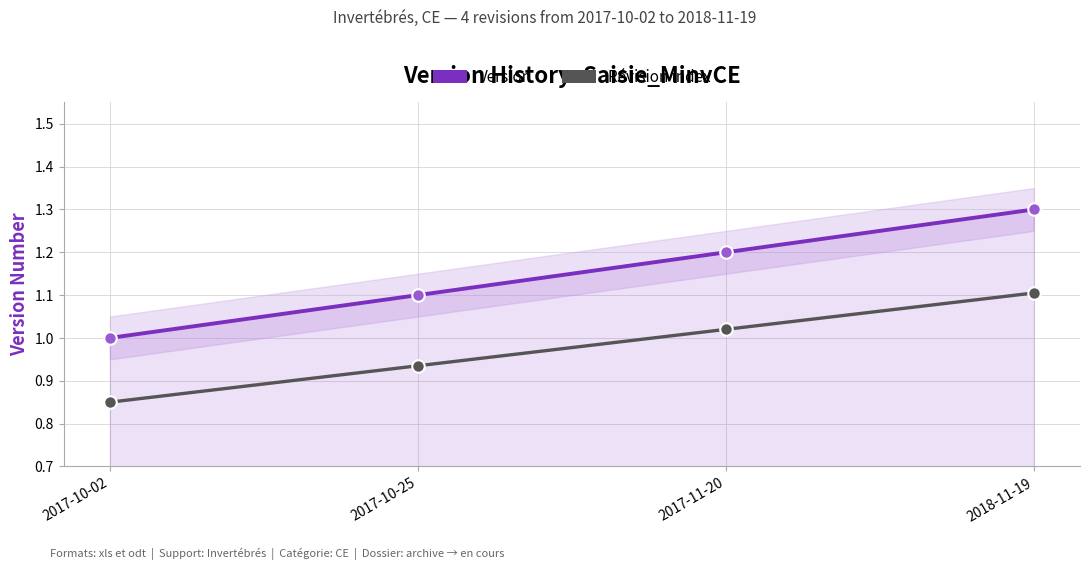

Reading left to right, list all the values displayed in this chart.

Version: 2017-10-02=1.0	2017-10-25=1.1	2017-11-20=1.2	2018-11-19=1.3
Révision index: 2017-10-02=0.8	2017-10-25=0.9	2017-11-20=1.0	2018-11-19=1.1